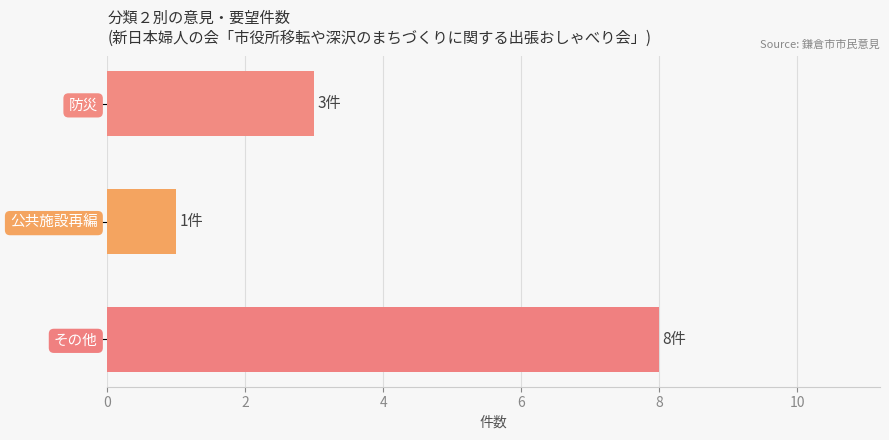

The chart shows a value of 3 at その他. True or false?

False